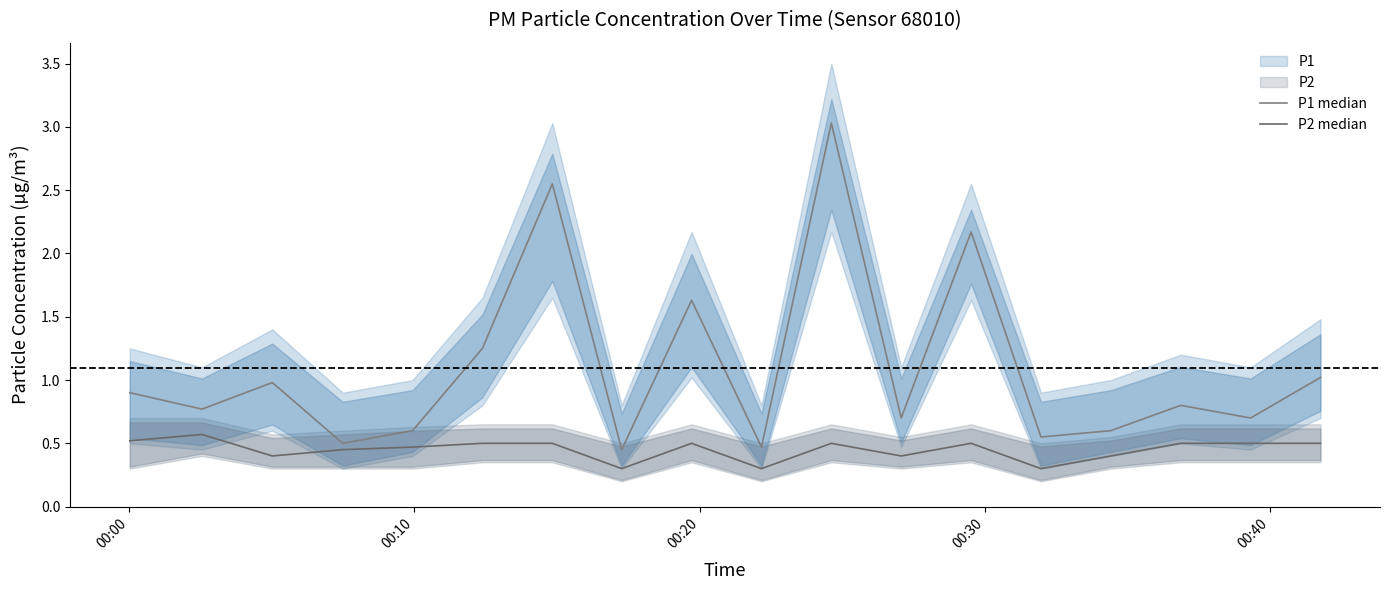

Reading left to right, extract all data points from this chart.

P1 median: 0.9	0.8	1.0	0.5	0.6	1.2	2.5	0.5	1.6	0.5	3.0	0.7	2.2	0.6	0.6	0.8	0.7	1.0
P2 median: 0.5	0.6	0.4	0.5	0.5	0.5	0.5	0.3	0.5	0.3	0.5	0.4	0.5	0.3	0.4	0.5	0.5	0.5